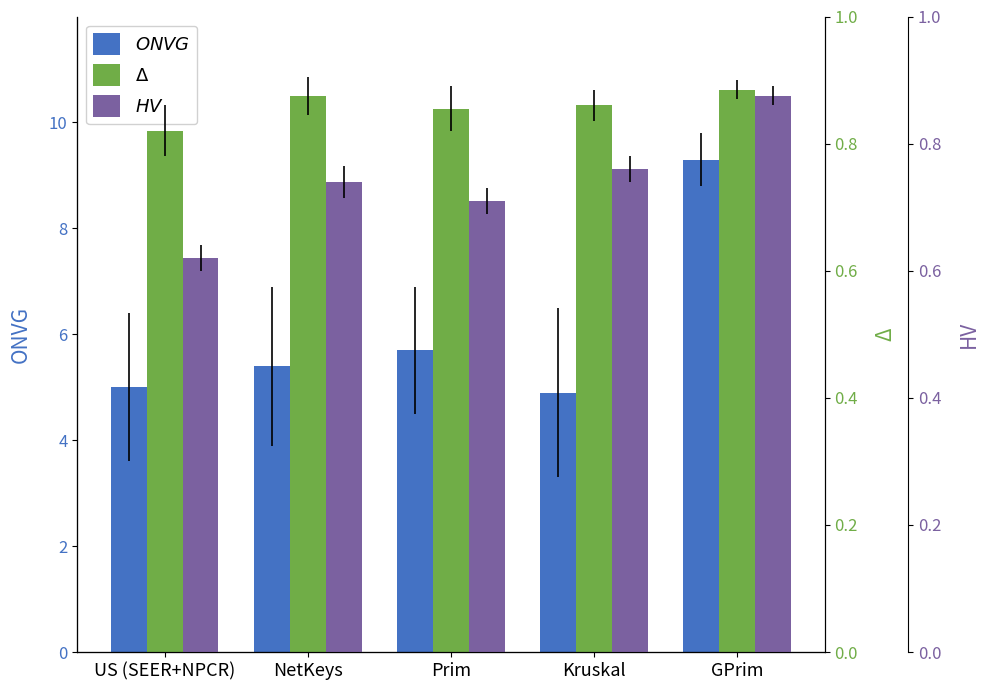

What is the maximum value for Δ?

0.9